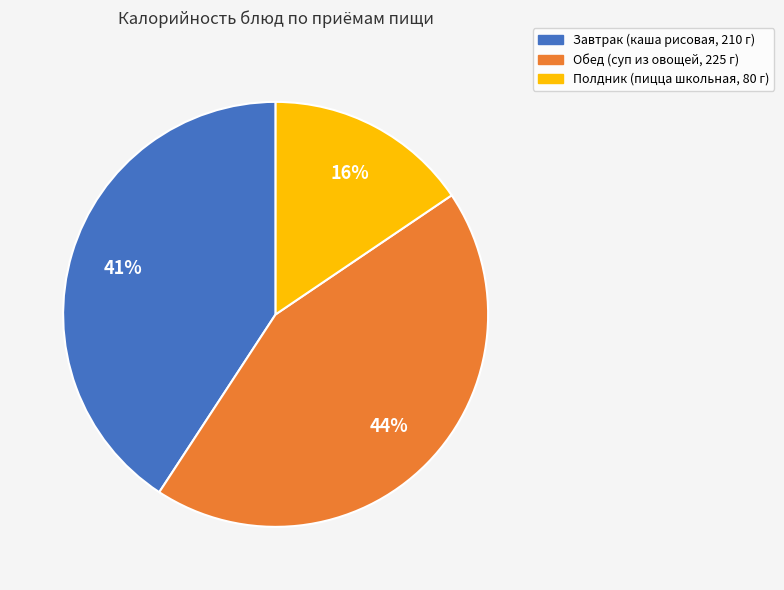

What percentage is the Завтрак slice, to the nearest percent?

41%